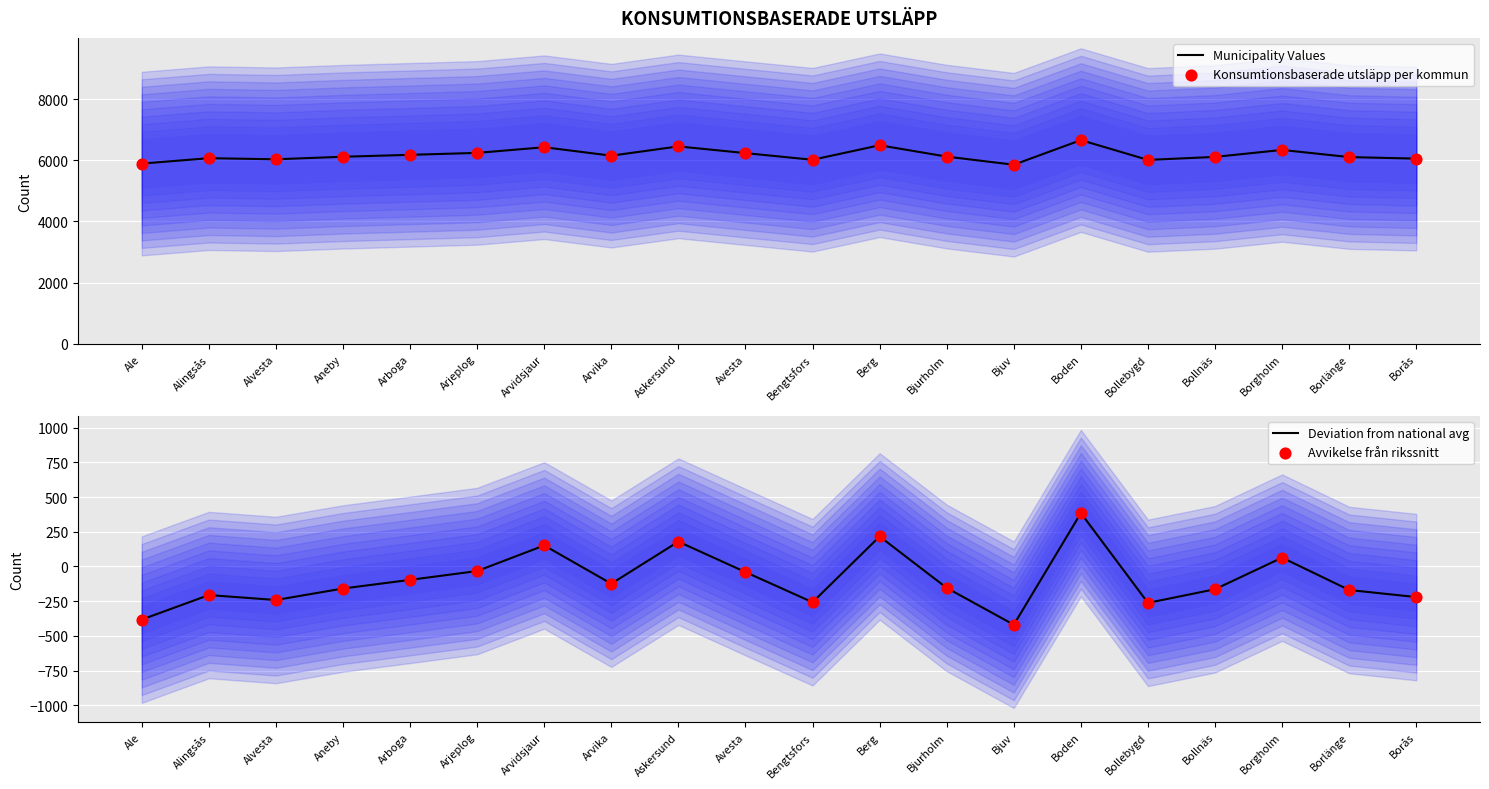

What are all the series names shown in the legend?

Municipality Values, Konsumtionsbaserade utsläpp per kommun, Deviation from national avg, Avvikelse från rikssnitt